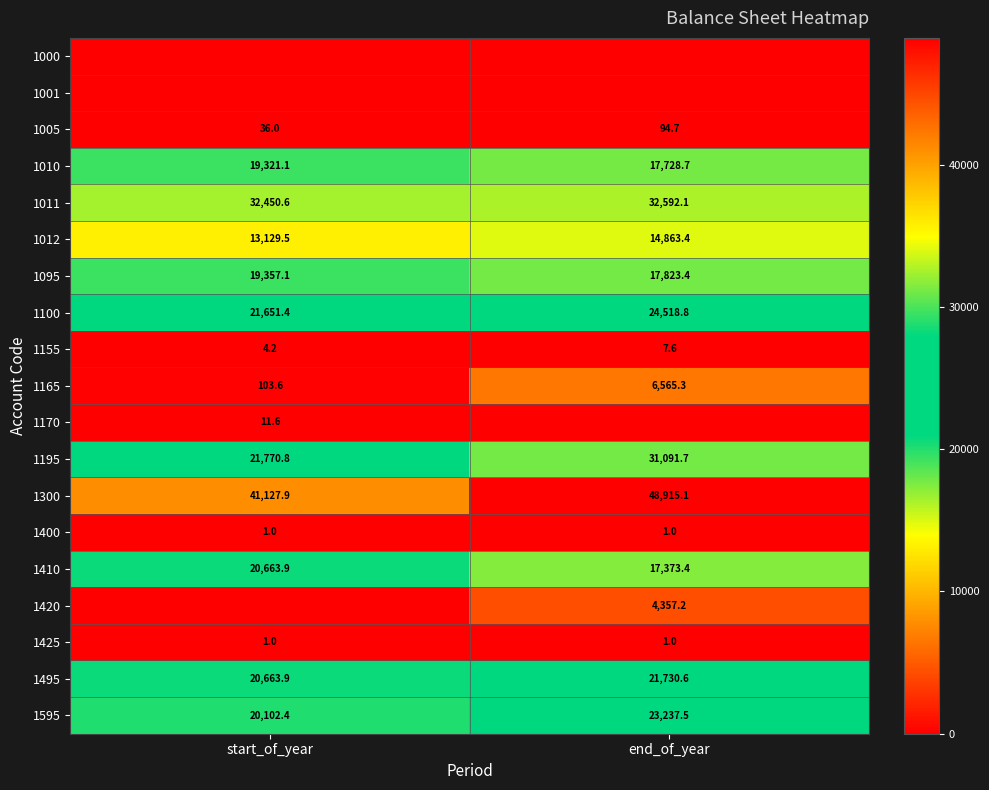

Rank the categories by 1595 value from lowest to highest.

start_of_year, end_of_year